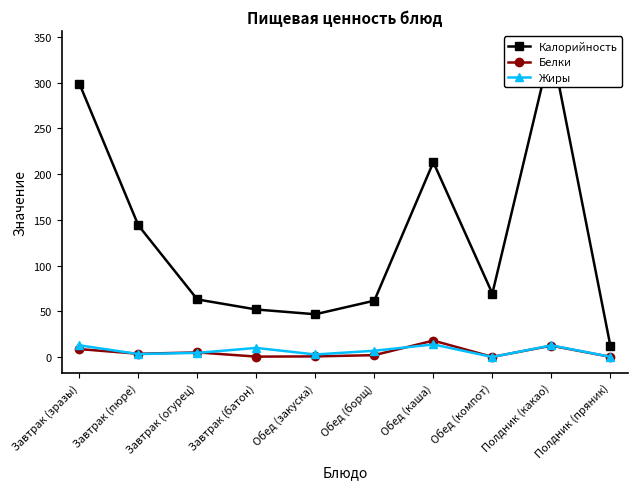

What are all the series names shown in the legend?

Калорийность, Белки, Жиры